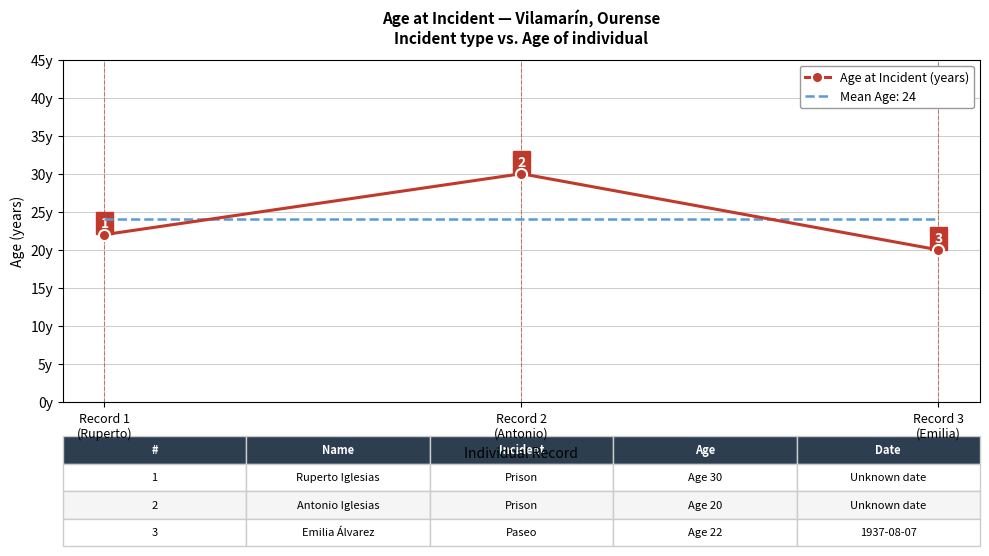

Which series has the largest range (max minus min)?

Age at Incident (years)